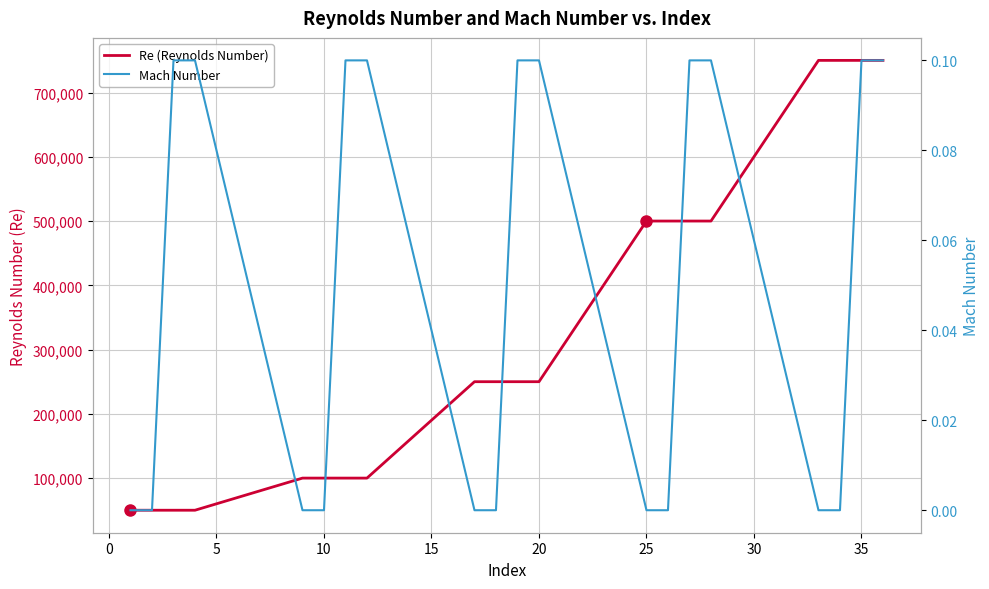

The Mach Number series shows -0.0 at 35. True or false?

False